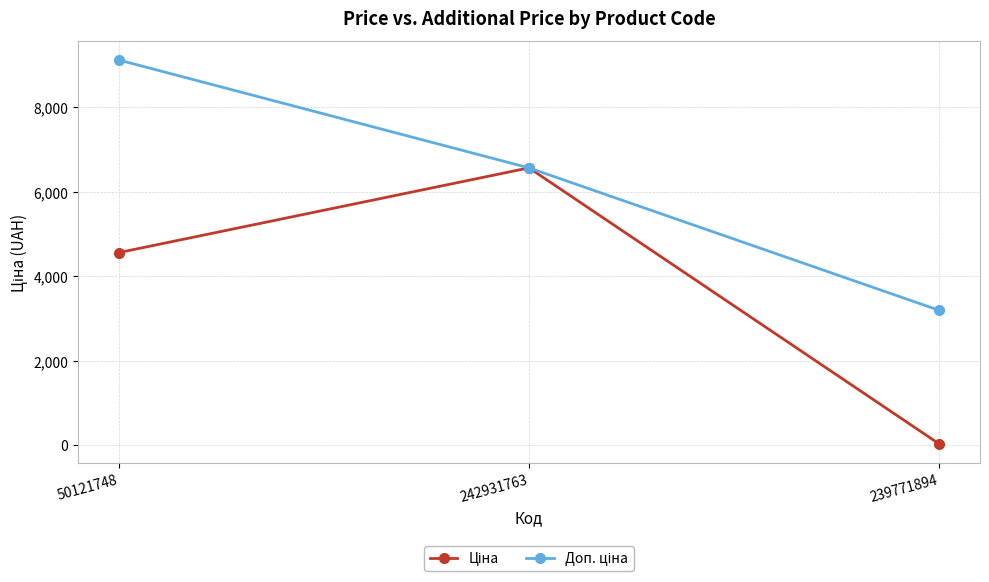

Which label corresponds to the smallest value in the chart?

239771894